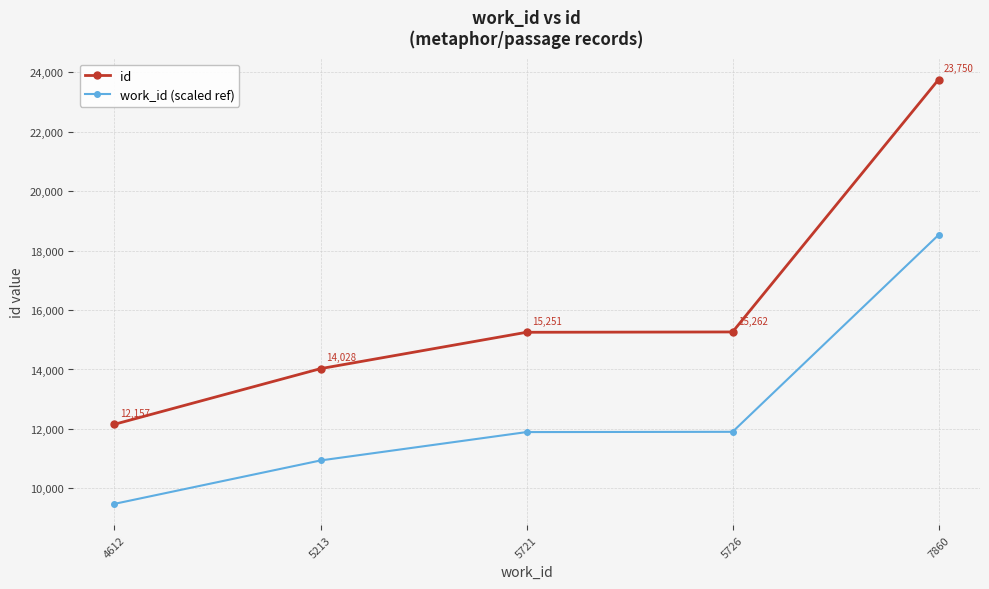

What is the greatest value displayed?

23750